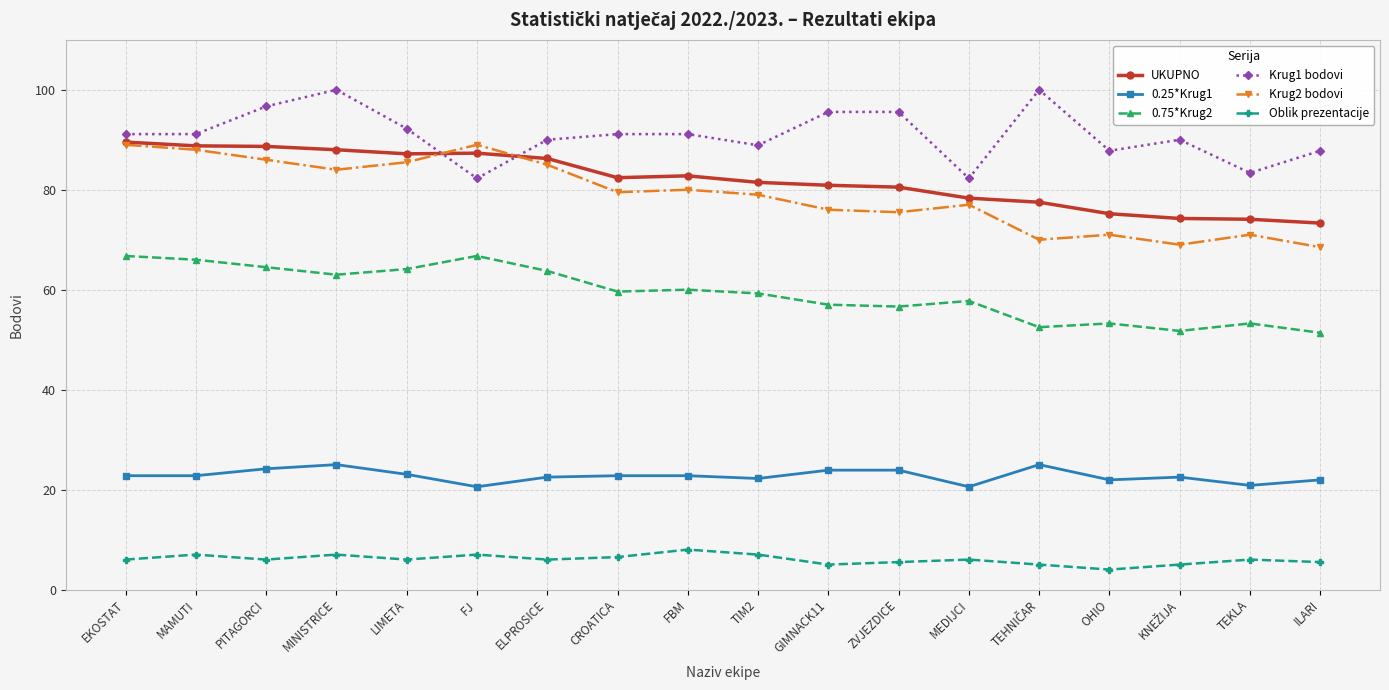

What is the difference between the second highest and second lowest values in the Krug1 bodovi series?

17.7